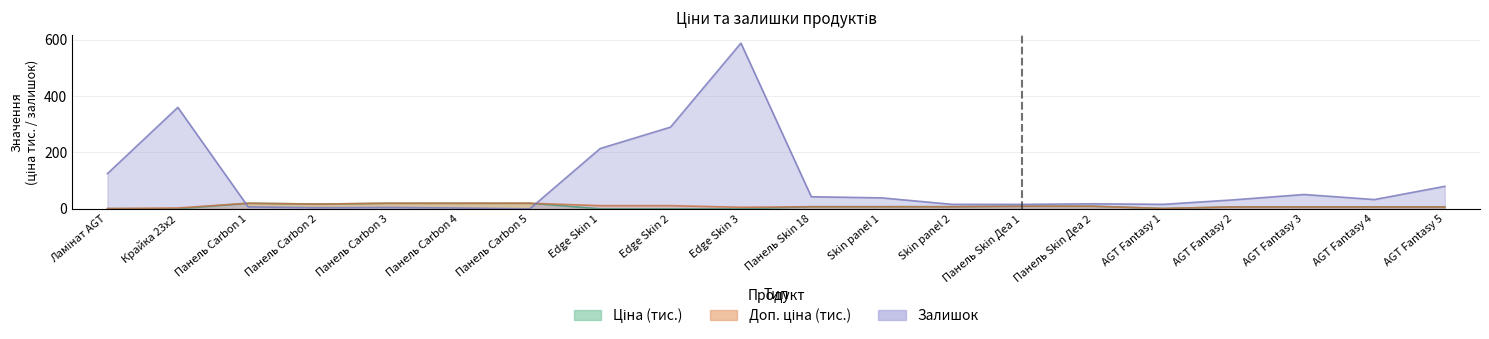

Which category has the highest value in the Ціна series?

Панель Carbon 1